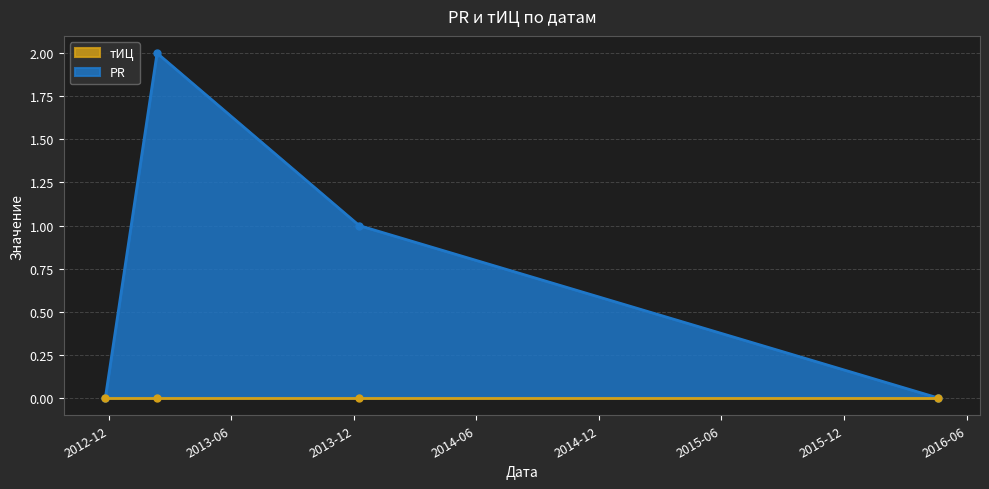

At which label is the value closest to 1?

2013-12-09